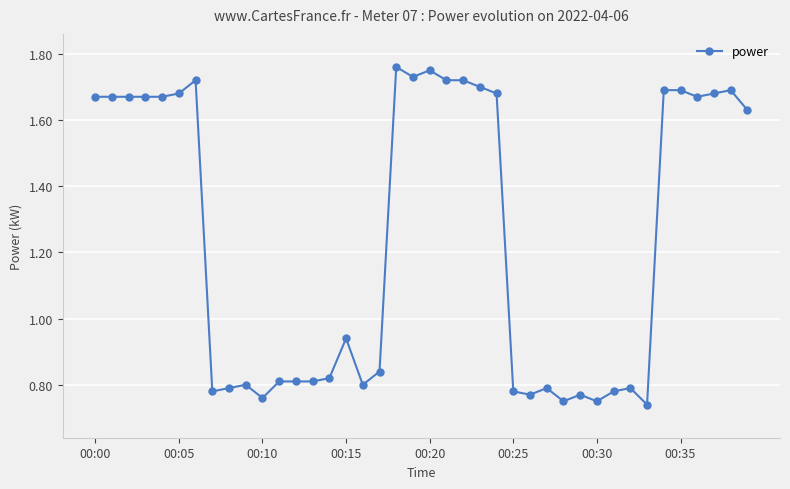

What is the sum of all values?

49.7